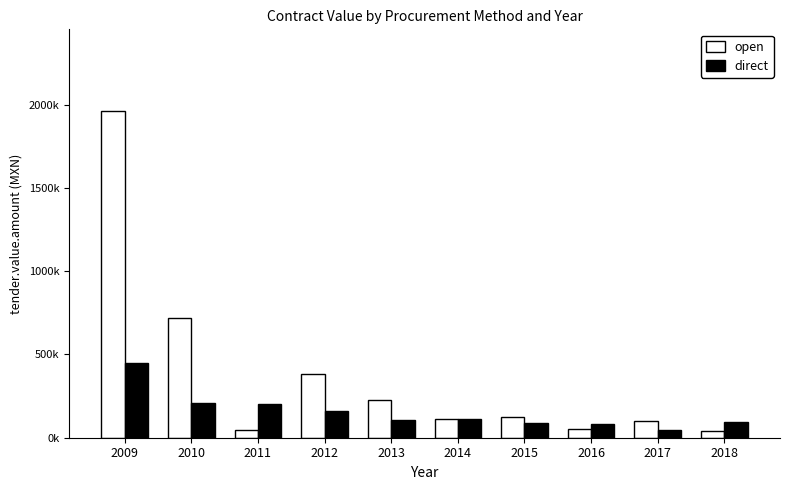

Reading left to right, what are all the values shown in this chart?

open: 1962556.4	721327.4	46644.0	385191.5	228490.1	114816.0	127056.6	53619.8	101971.0	40811.1
direct: 451698.2	206702.7	202445.5	162168.0	106905.6	113308.8	89273.6	84282.1	44080.0	94980.8